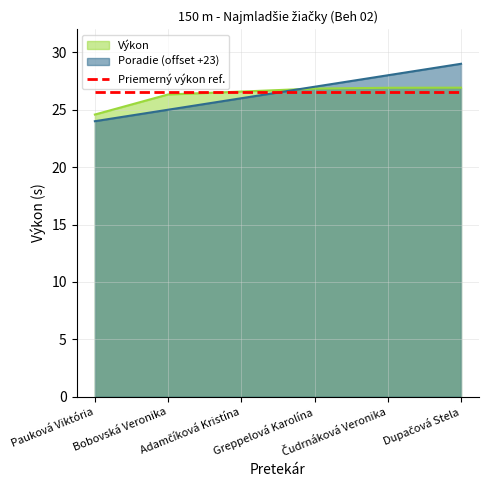

How many values in the Poradie series exceed 27?

2